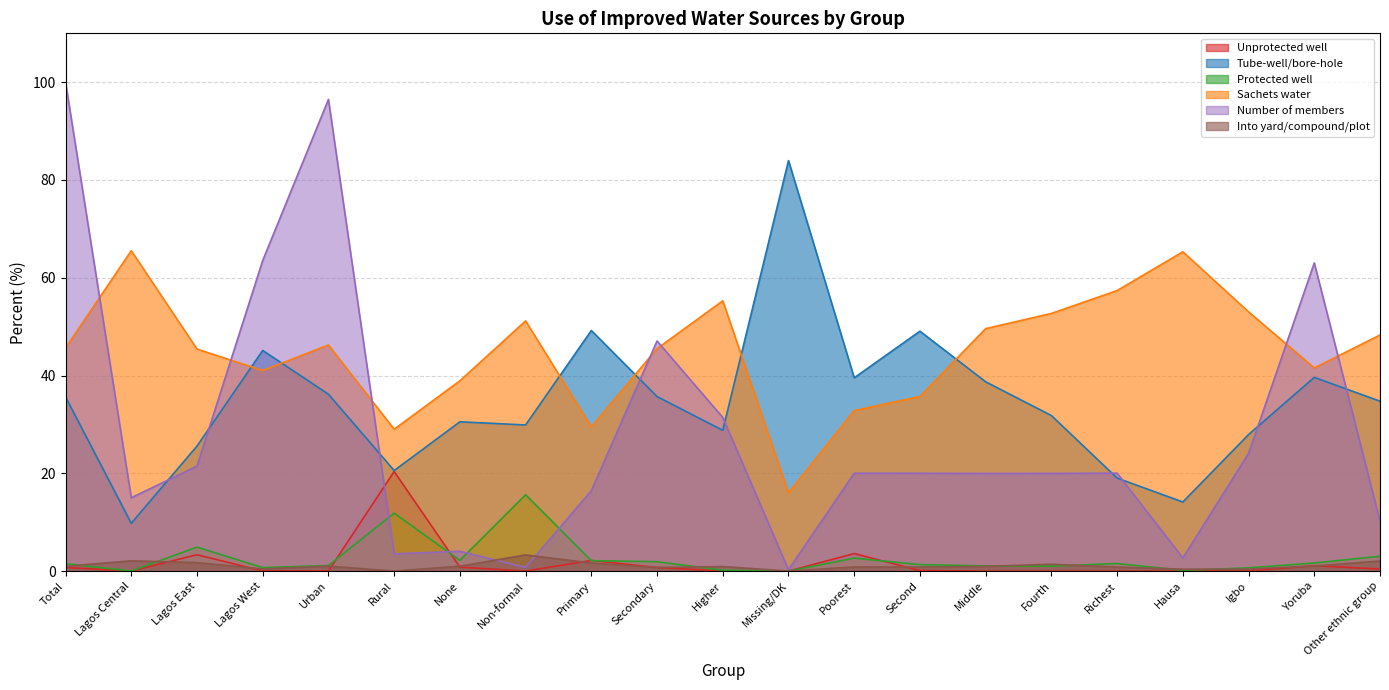

Does the chart display data point markers on the line(s)?

No